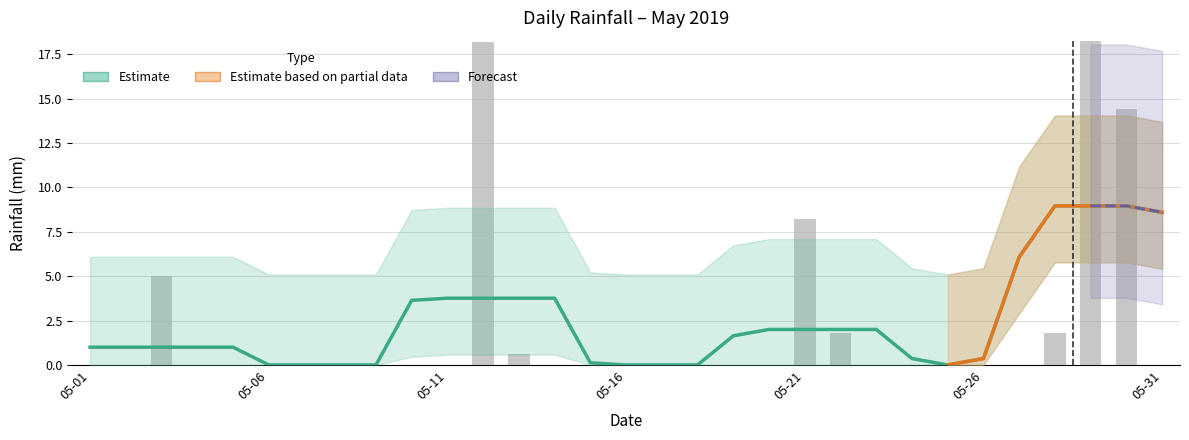

Between 2019-05-02 and 2019-05-22, which is larger?

2019-05-22